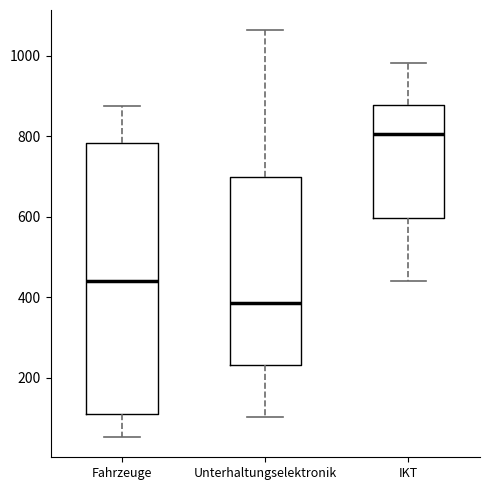

Reading left to right, transcribe this box plot: for each box, give where its median line is, the range the box spans, and where its two whiskers end, as read against the y-axis. The values are not printed on the chart, so give them approximately, as read against the axis.

Fahrzeuge: median 440, box 100 to 780, whiskers 60 to 880
Unterhaltungselektronik: median 380, box 240 to 700, whiskers 100 to 1060
IKT: median 800, box 600 to 880, whiskers 440 to 980